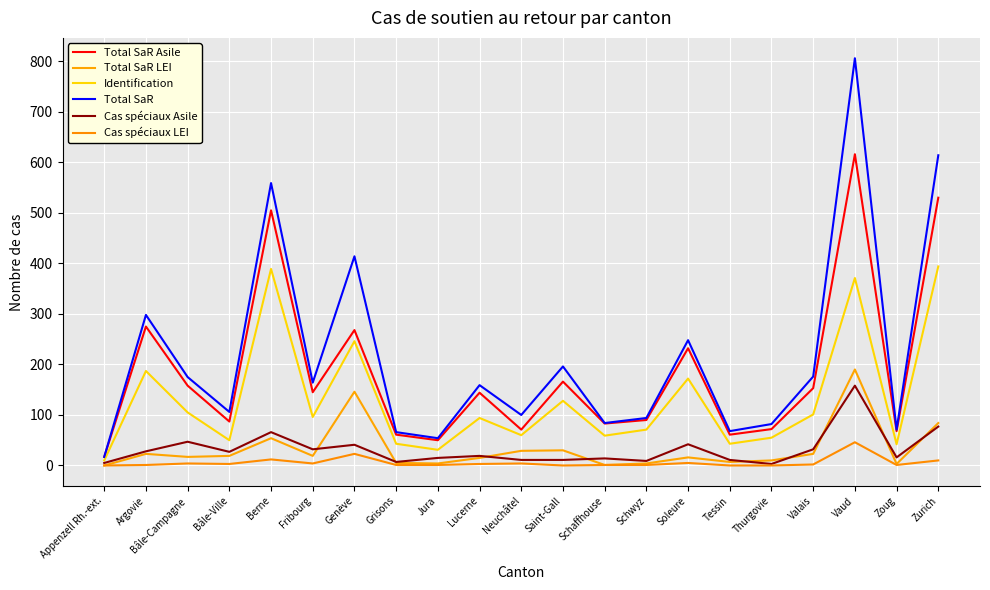

Which has a higher value, Argovie or Schwyz?

Argovie